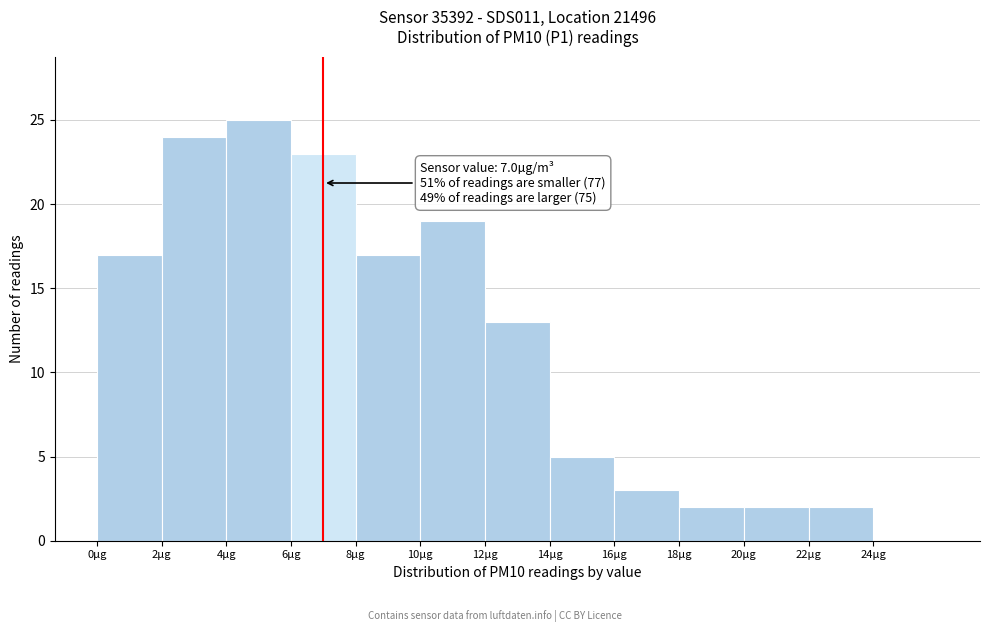

Which range on the x-axis has the tallest bar?

4 to 6